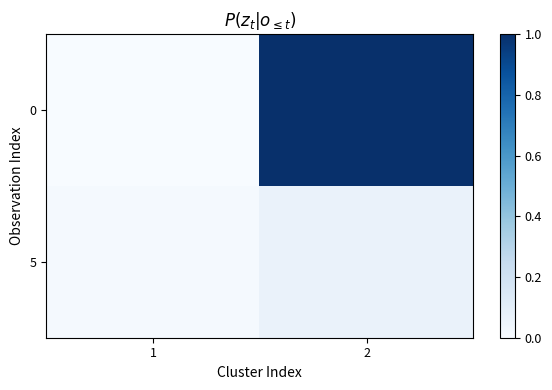

Which category has the highest value across all series?

2